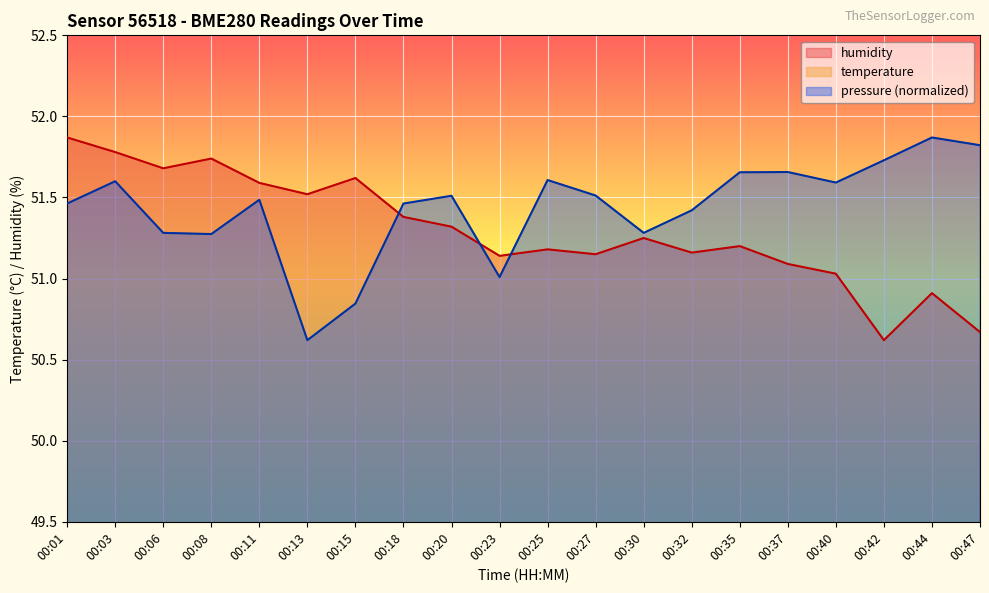

Where do pressure (normalized) and humidity first cross each other?

00:15 and 00:18